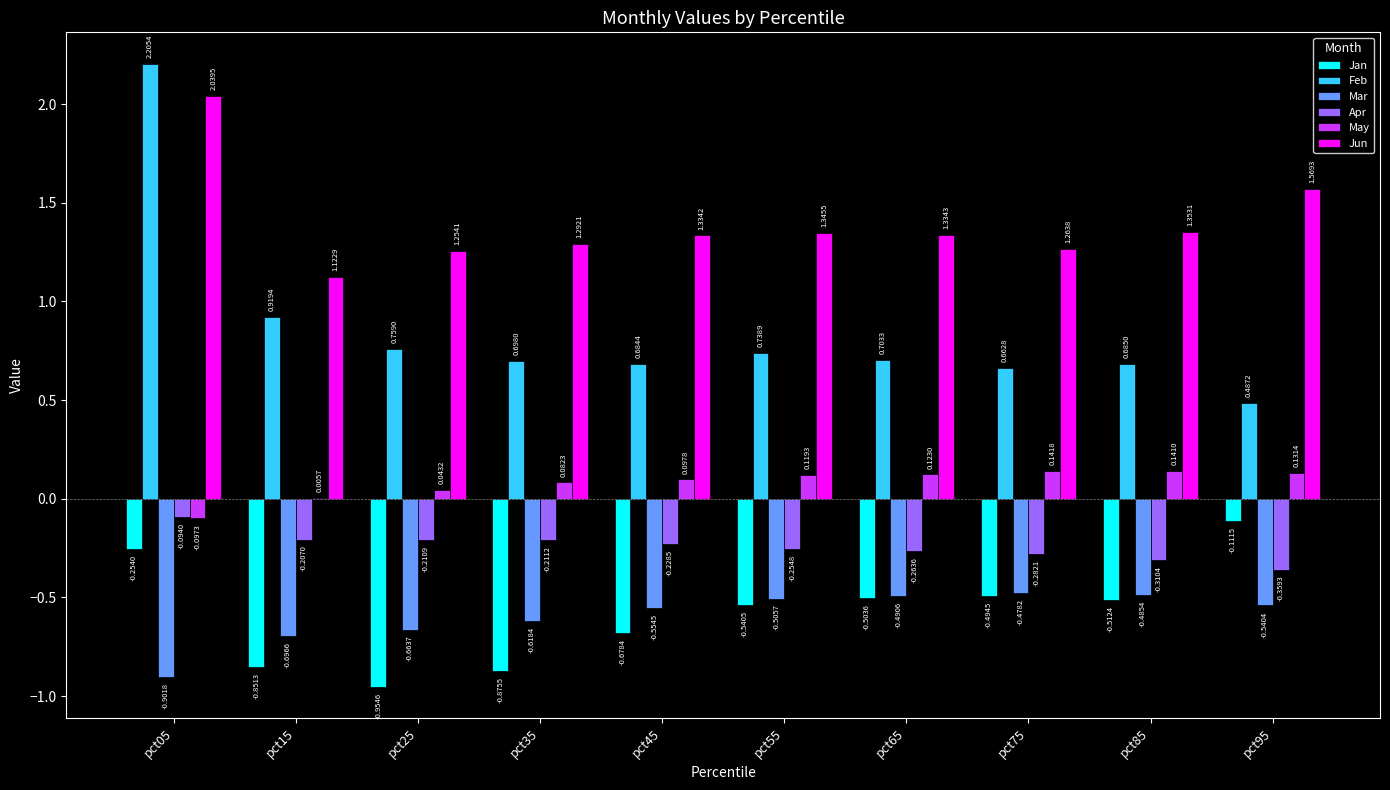

At which category is the sum across all series the highest?

pct05